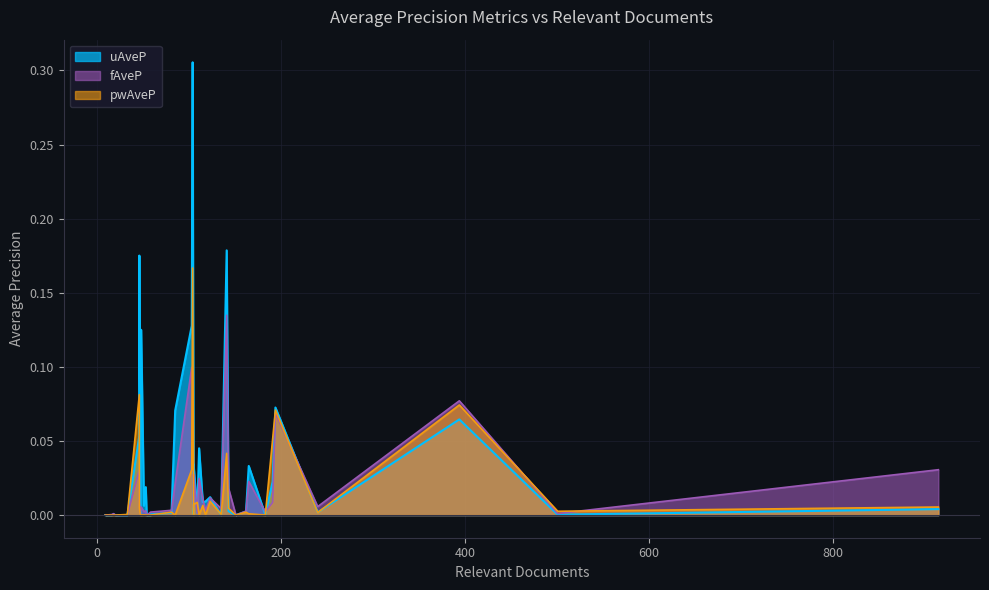

What is the greatest value displayed?

0.3